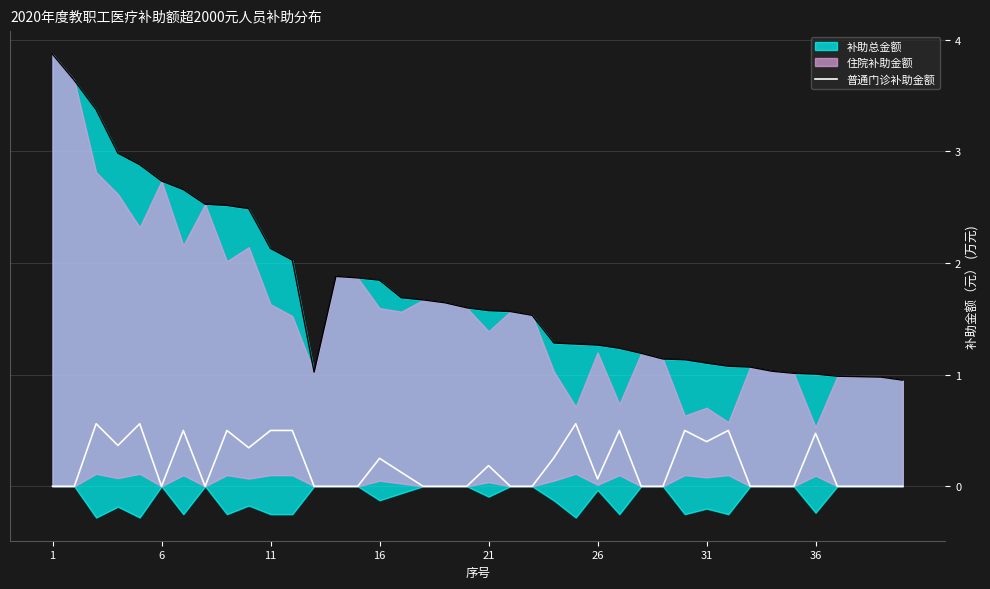

Reading left to right, transcribe all the data shown in this chart.

0.0	0.0	0.6	0.4	0.6	0.0	0.5	0.0	0.5	0.3	0.5	0.5	0.0	0.0	0.0	0.3	0.1	0.0	0.0	0.0	0.2	0.0	0.0	0.3	0.6	0.1	0.5	0.0	0.0	0.5	0.4	0.5	0.0	0.0	0.0	0.5	0.0	0.0	0.0	0.0